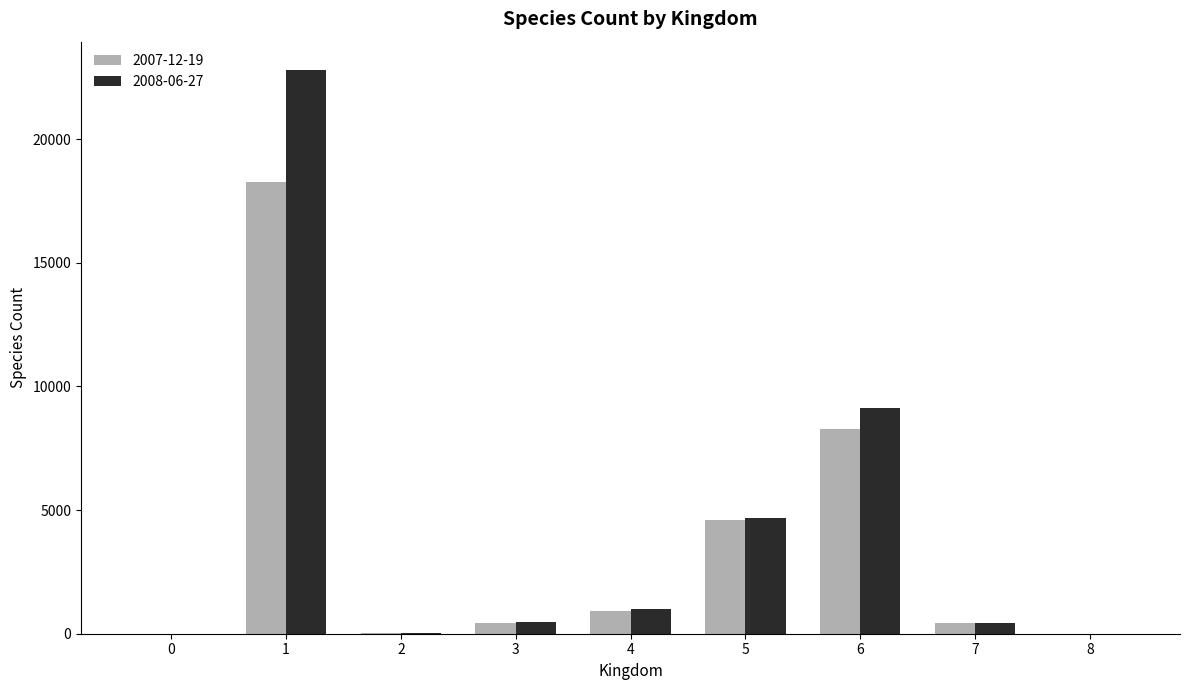

The 2007-12-19 series shows 2 at 0. True or false?

True